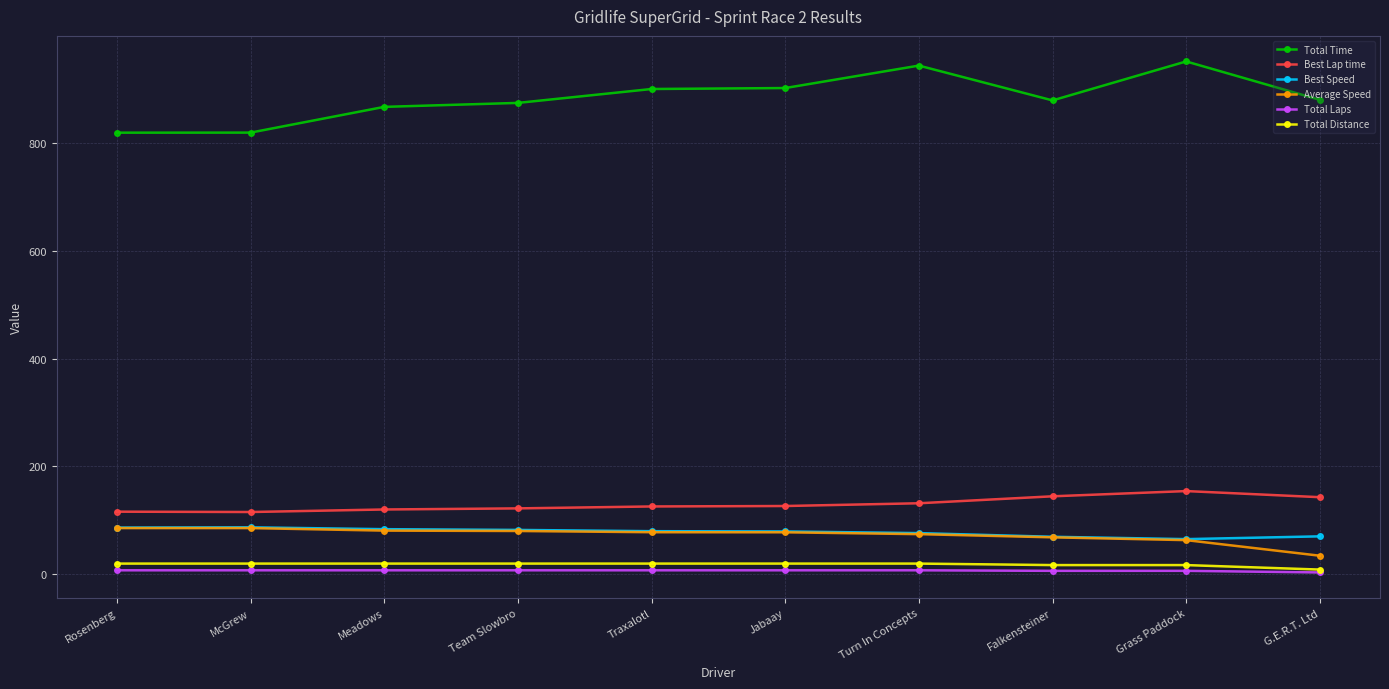

What is the label of the 5th point from the right?

Jabaay